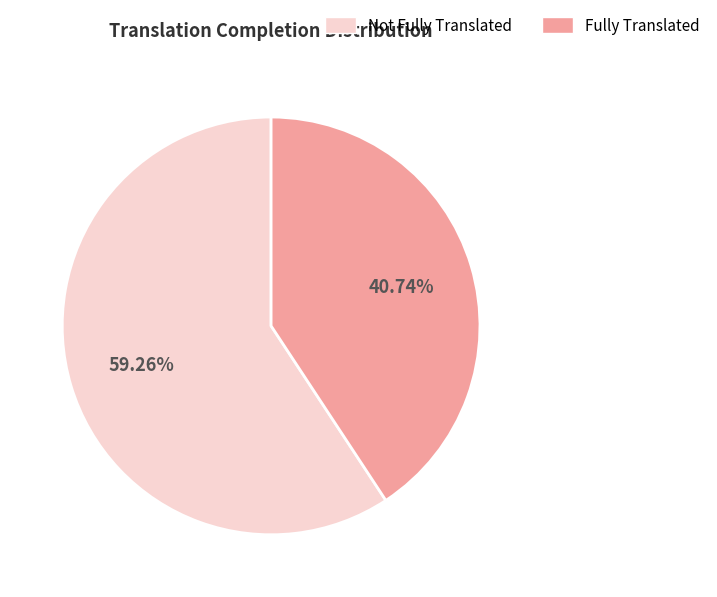

Is there any slice that represents more than half of the pie?

Yes